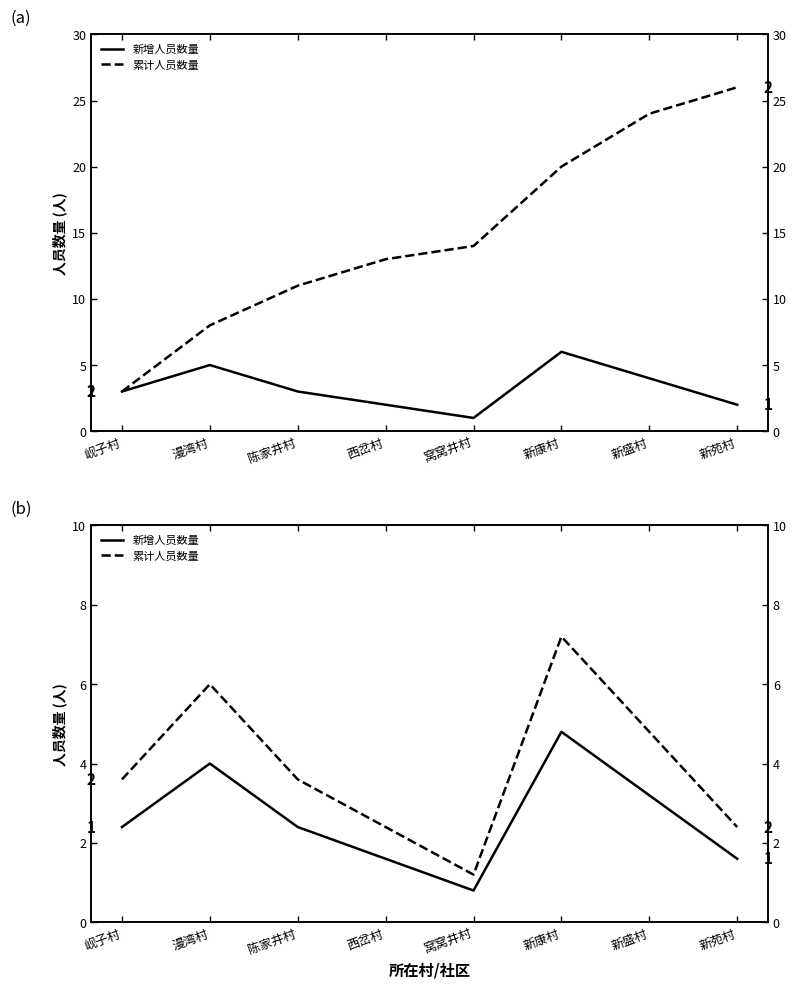

What is the value of the 新增人员数量 point at the 6th from the left?

4.8